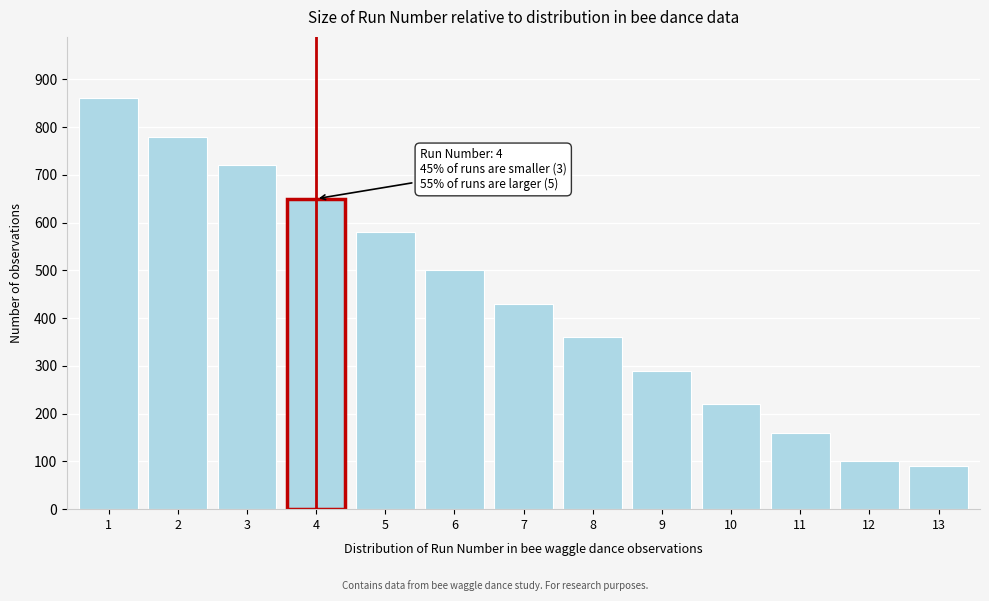

Reading left to right, extract all data points from this chart.

1=860	2=780	3=720	4=650	5=580	6=500	7=430	8=360	9=290	10=220	11=160	12=100	13=90